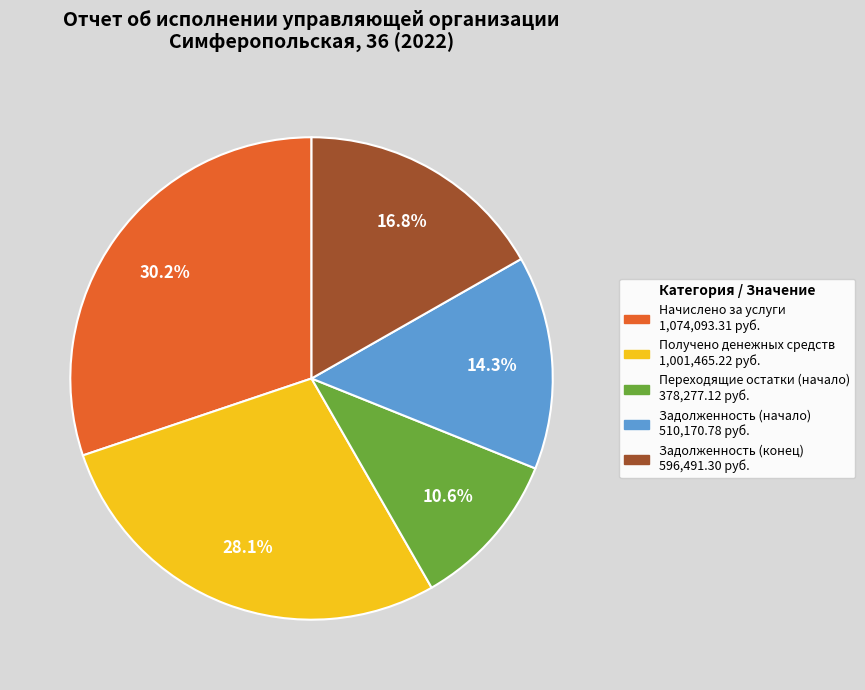

Count the number of slices in the pie.

5